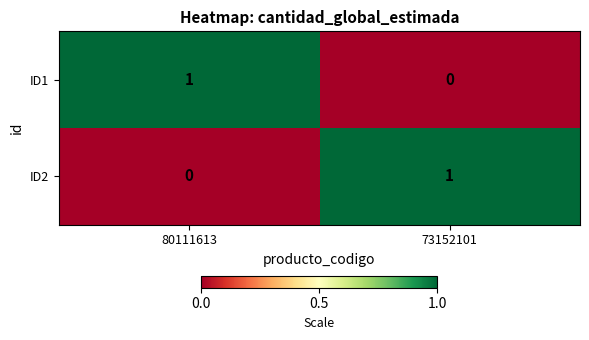

At which label is ID1 closest to 0?

73152101